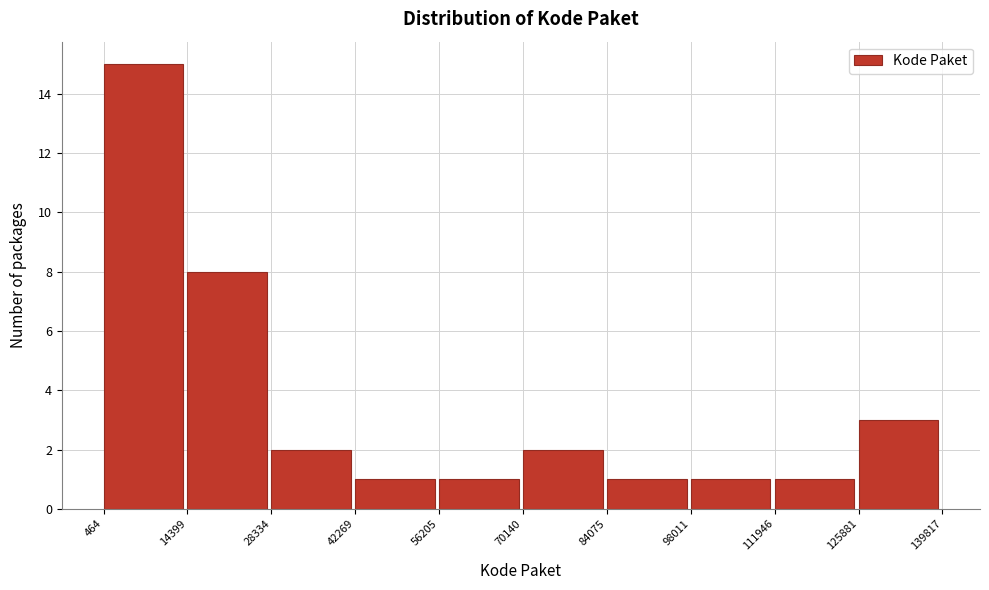

What is the height of the bar covering 125881 to 139817 on the x-axis? The values are not printed on the chart, so give them approximately, as read against the axis.

3